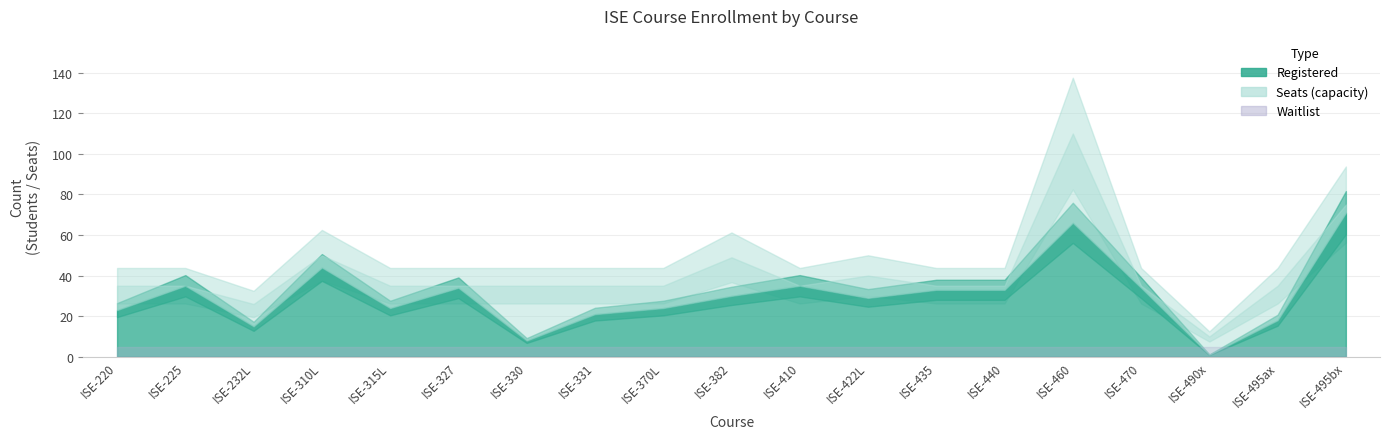

Is it true that Seats equals 49 at ISE-382?

True